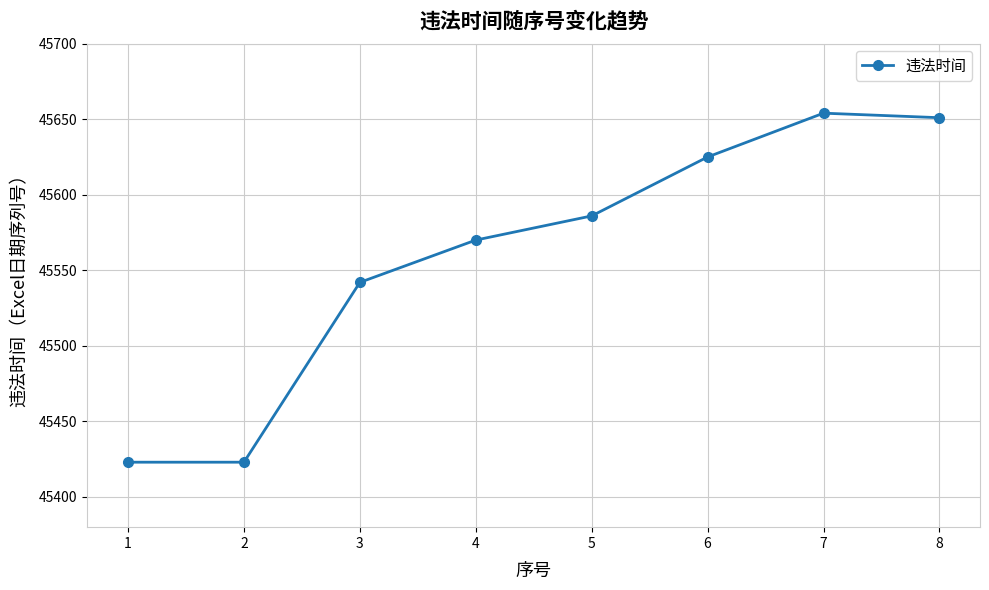

Which has a higher value, 4 or 2?

4